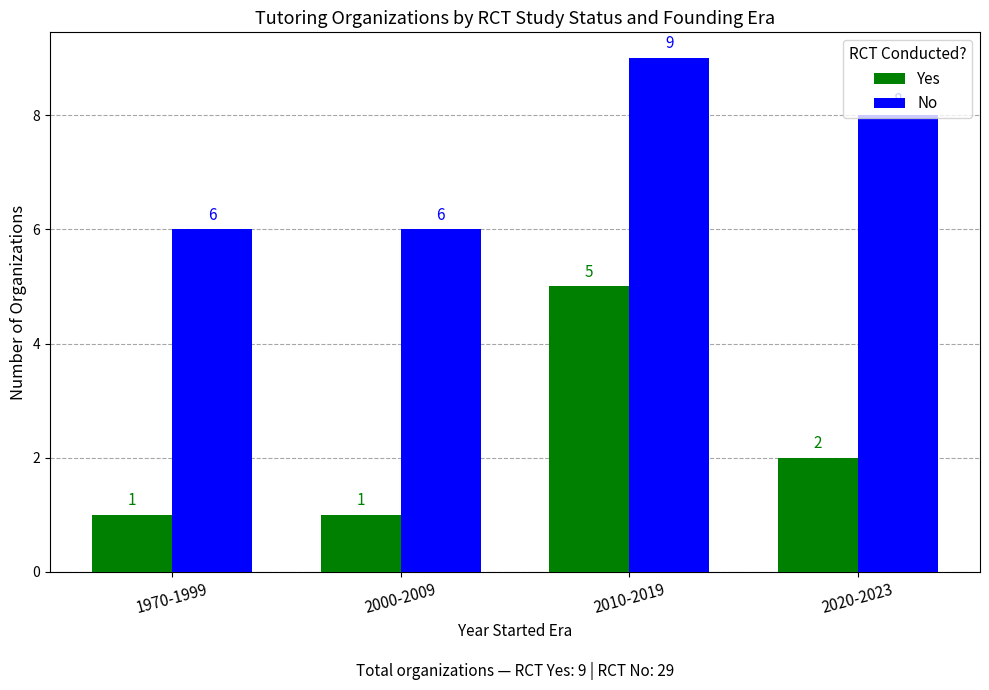

Reading left to right, transcribe all the data shown in this chart.

Yes: 1970-1999=1	2000-2009=1	2010-2019=5	2020-2023=2
No: 1970-1999=6	2000-2009=6	2010-2019=9	2020-2023=8